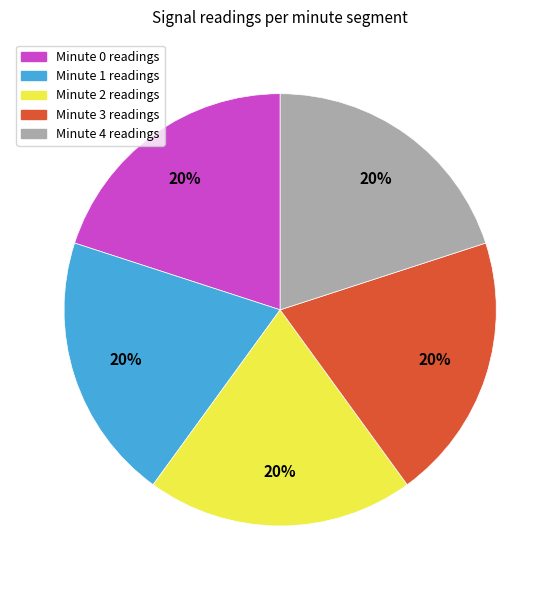

Is the sum of Minute 1 readings and Minute 0 readings greater than half?

No